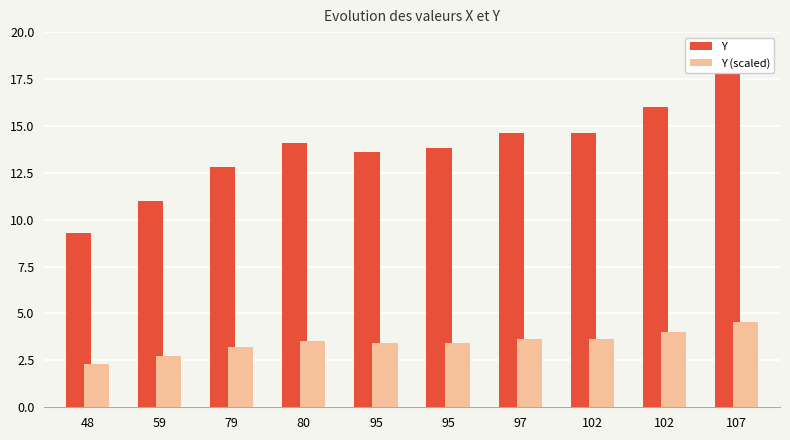

Between 80 and 95, which series saw the biggest shift?

Y